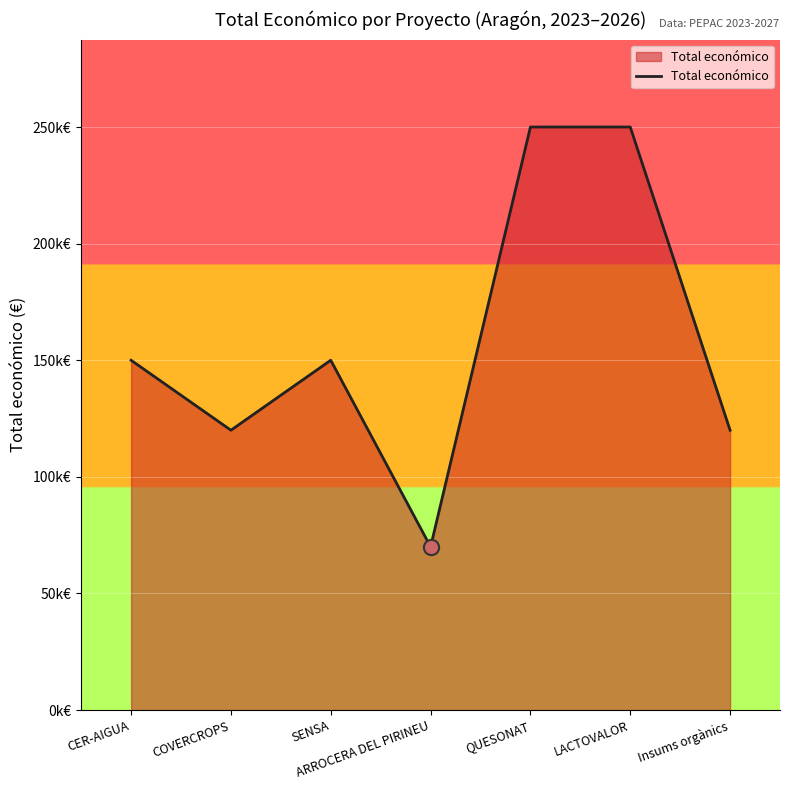

Does the chart have visible grid lines?

Yes